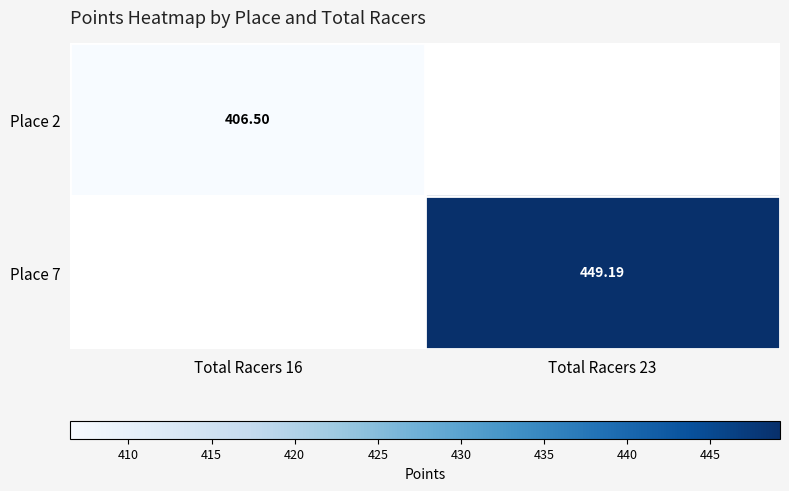

Which category has the highest value across all series?

Total Racers 23